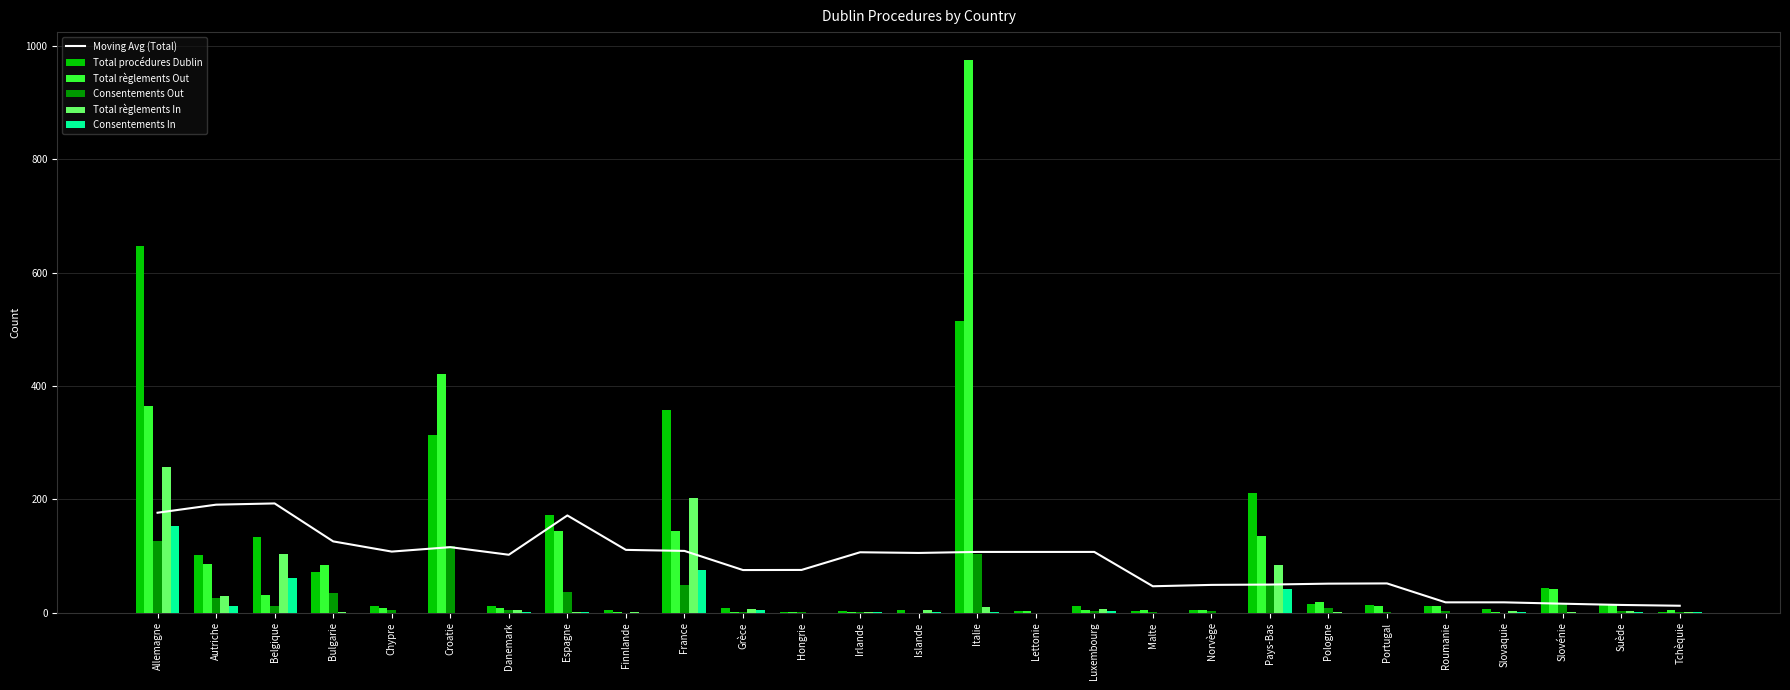

What is the label of the 19th bar from the right?

Finnlande